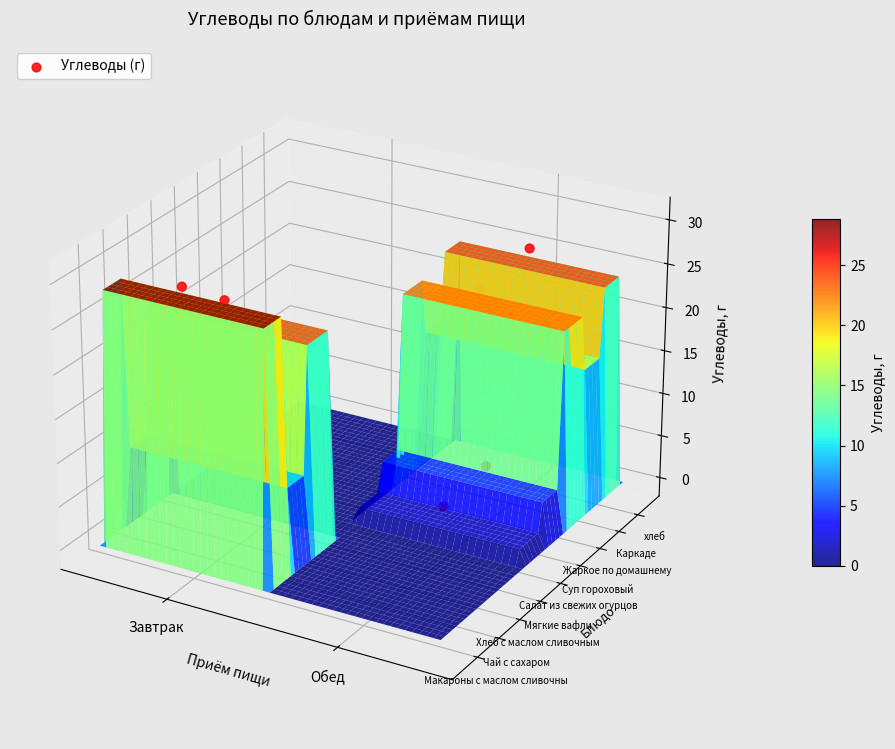

The value at 6 is 0.0. True or false?

False